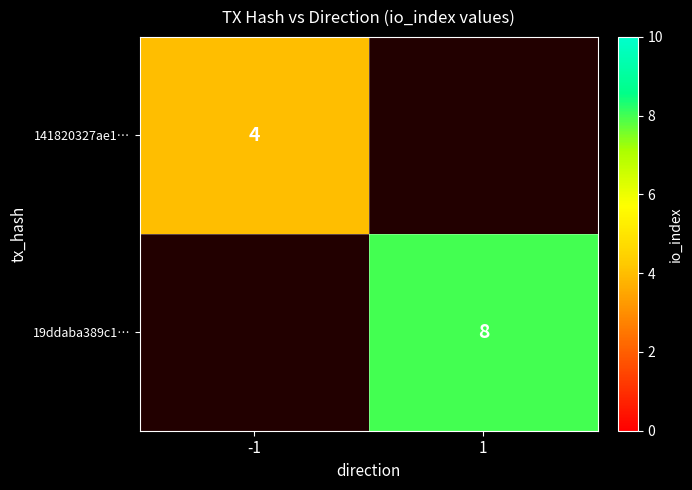

The value of 19ddaba389c1… at 1 is 3. True or false?

False